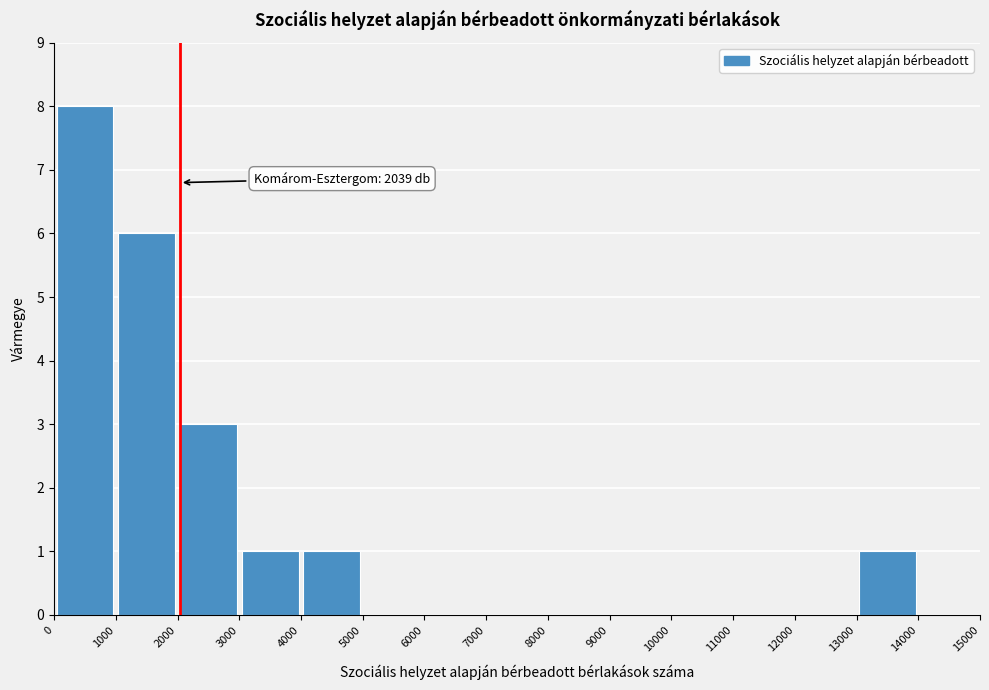

Over which range of the x-axis is the bar tallest?

0 to 1000